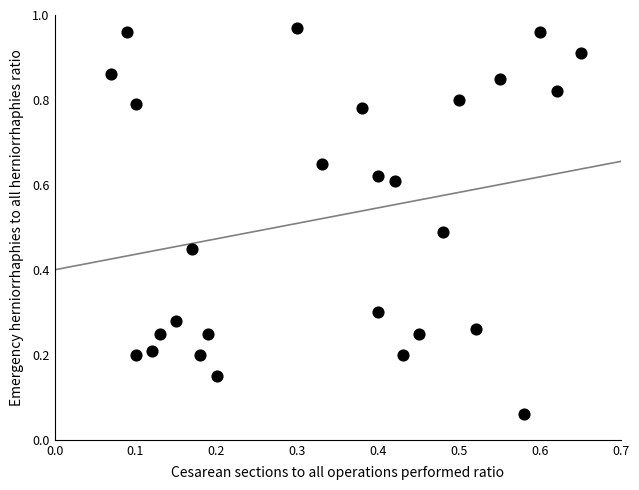

Count the number of points in this scatter plot.

27